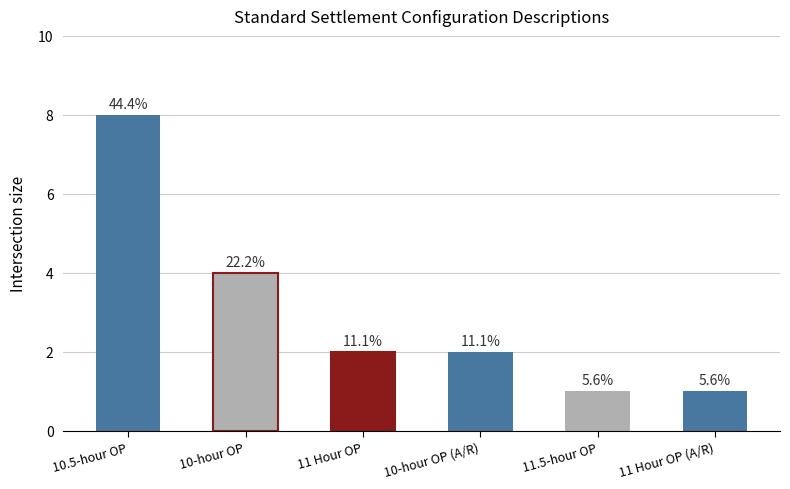

What is the difference between the second highest and second lowest values?

3